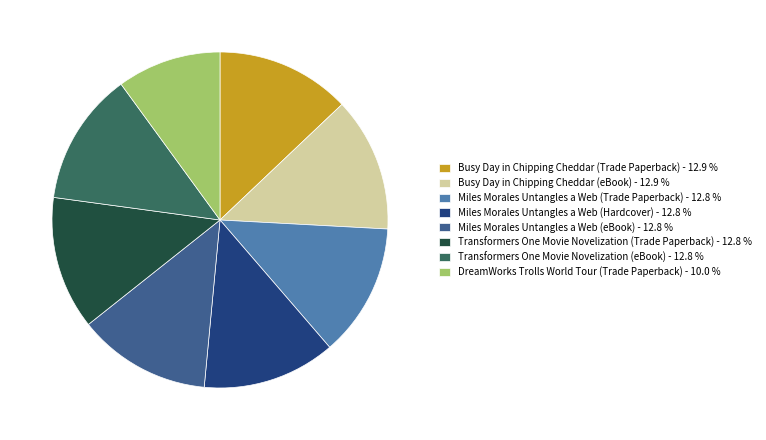

Do Miles Morales Untangles a Web (eBook) - 12.8 % and Transformers One Movie Novelization (eBook) - 12.8 % together represent more than half of the pie?

No